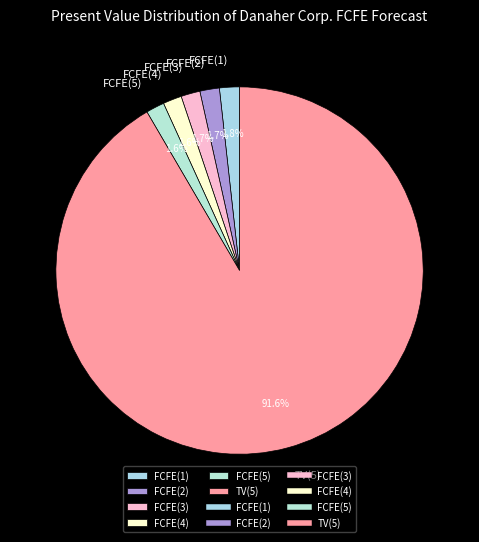

To the nearest percent, what percentage of the pie is FCFE(4)?

2%